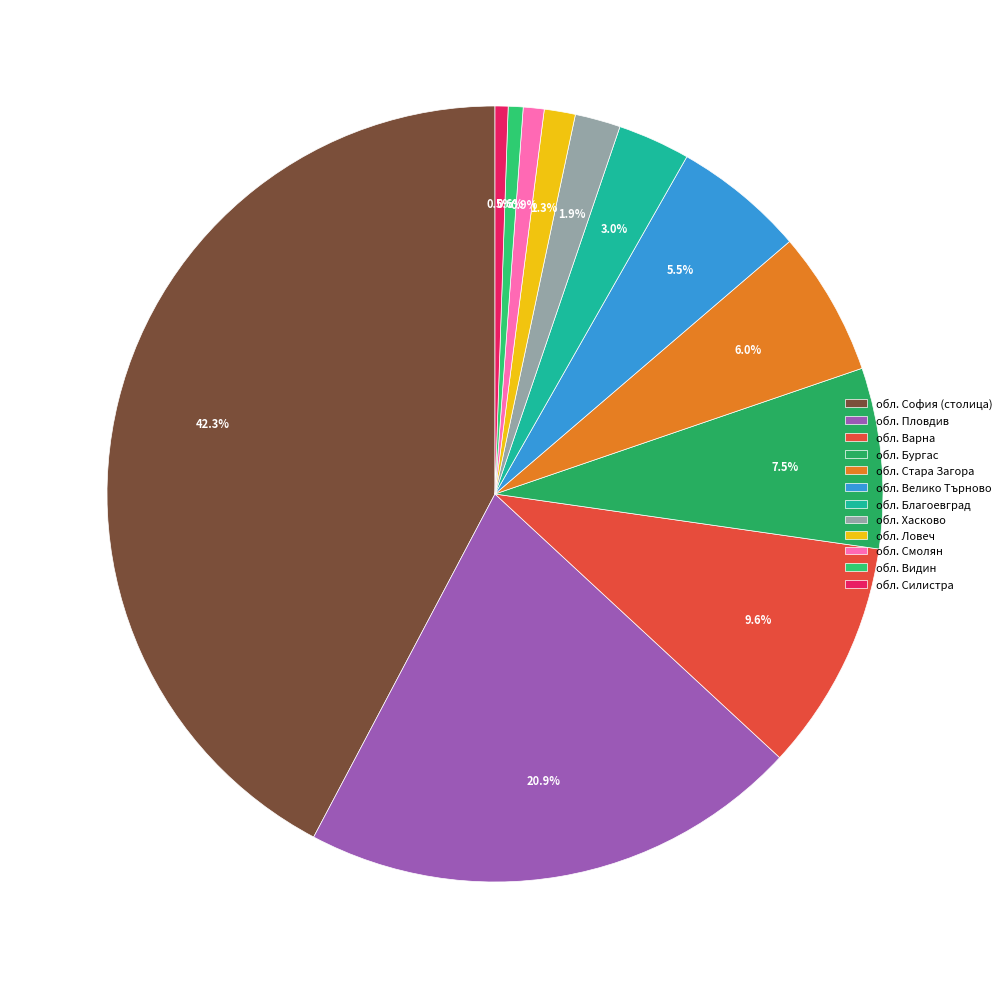

Is it true that обл. София (столица) is 52% of the pie?

False